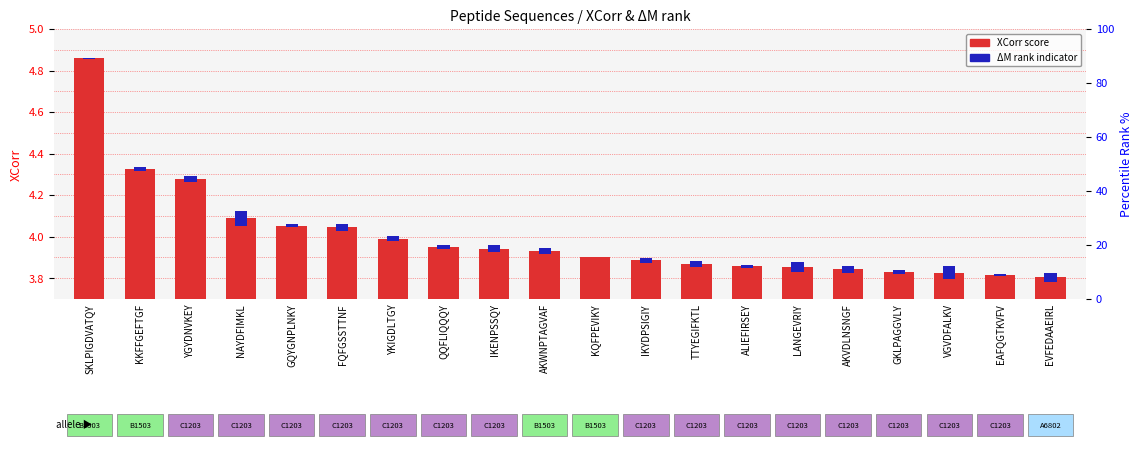

Which series changed the most between AKVDLNSNGF and VGVDFALKV?

ΔM rank